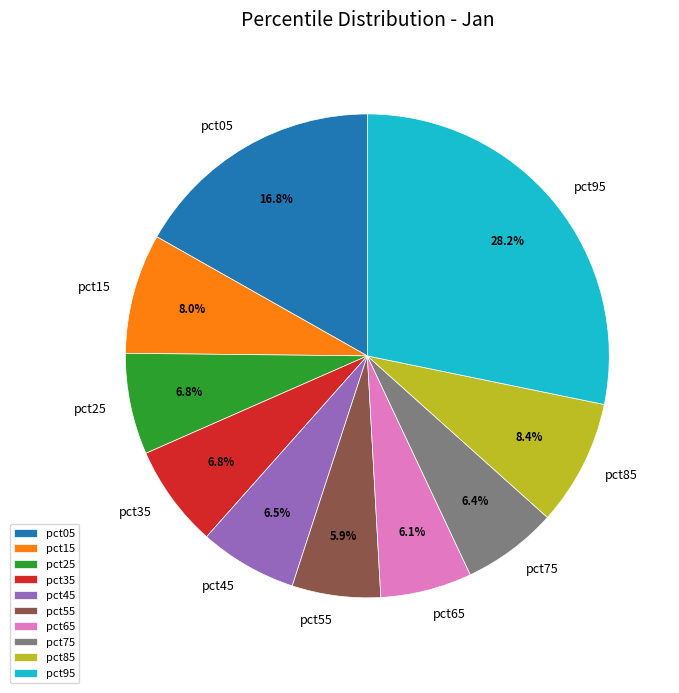

Does any single category account for the majority?

No